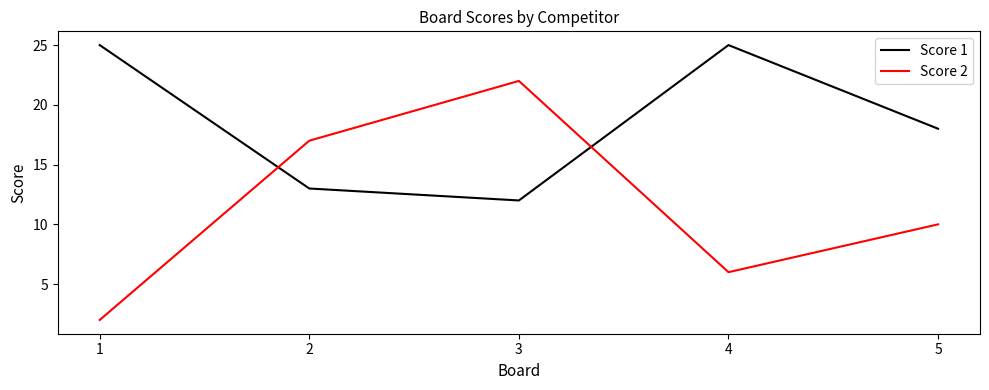

True or false: Score 2 has more than 0 interior local peaks.

True